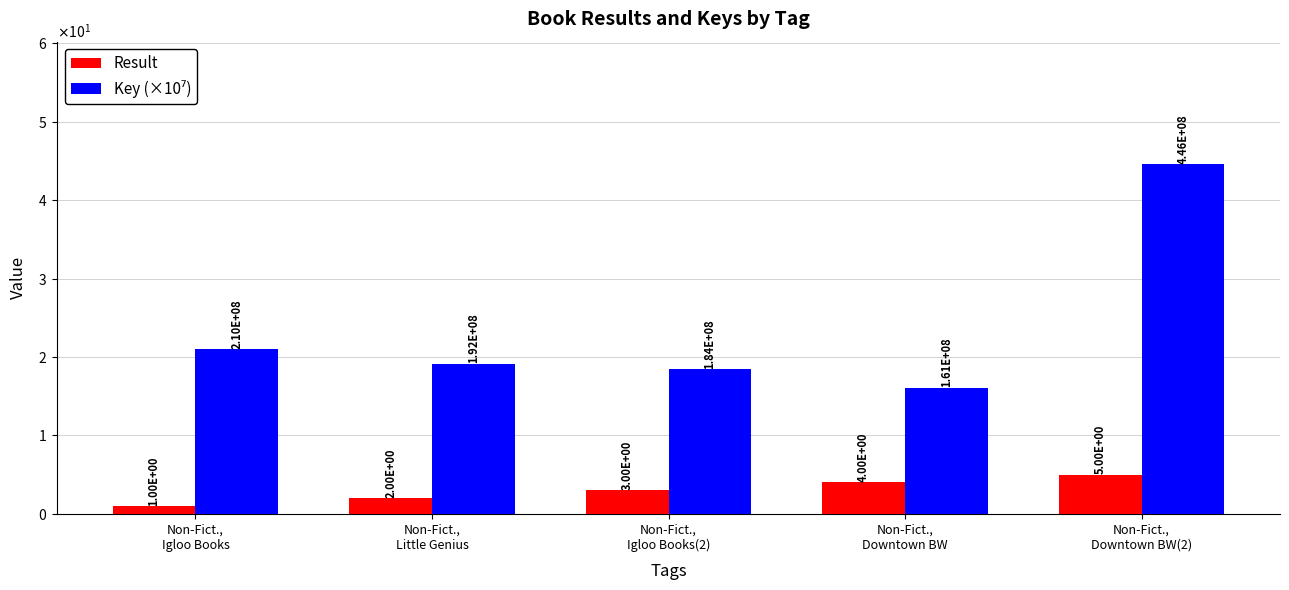

Between Non-Fict.,
Igloo Books and Non-Fict.,
Little Genius, which is larger?

Non-Fict.,
Little Genius